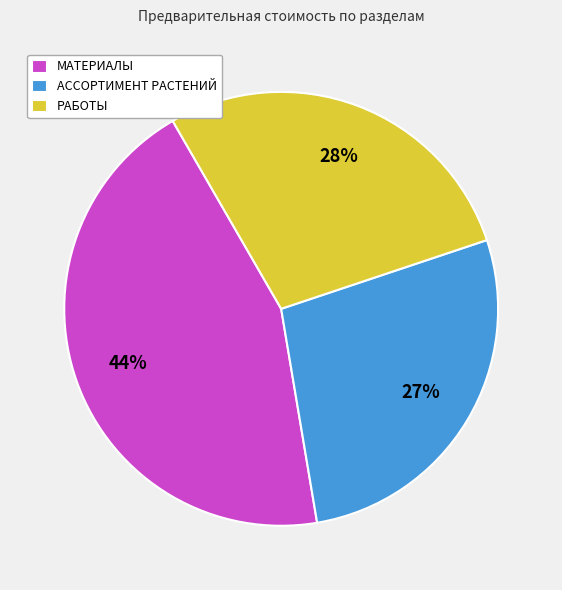

To the nearest percent, what portion does РАБОТЫ represent?

28%